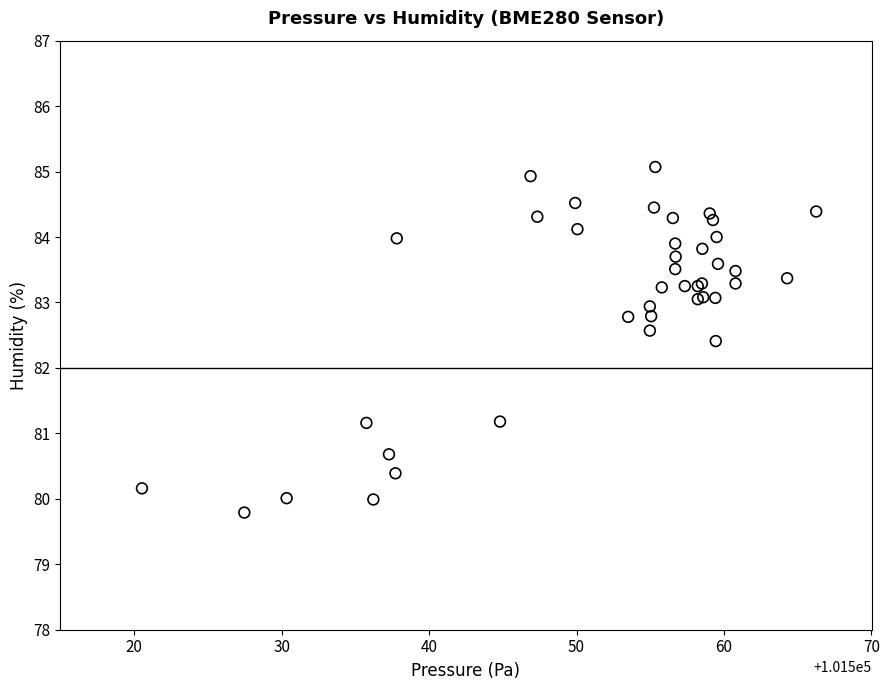

What Y value in the scatter plot is closest to 82?

82.4